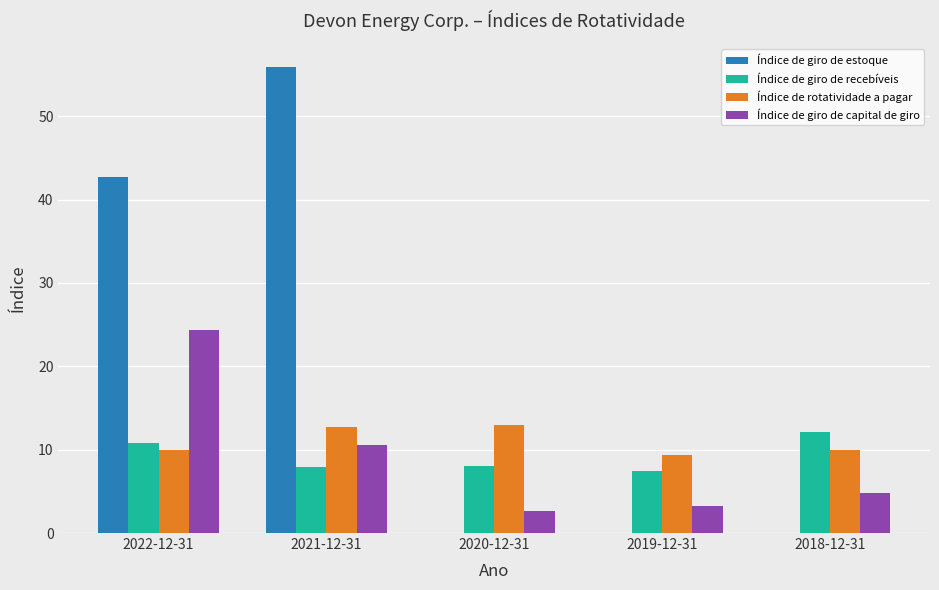

What is the sum of all Índice de giro de capital de giro values?

45.6